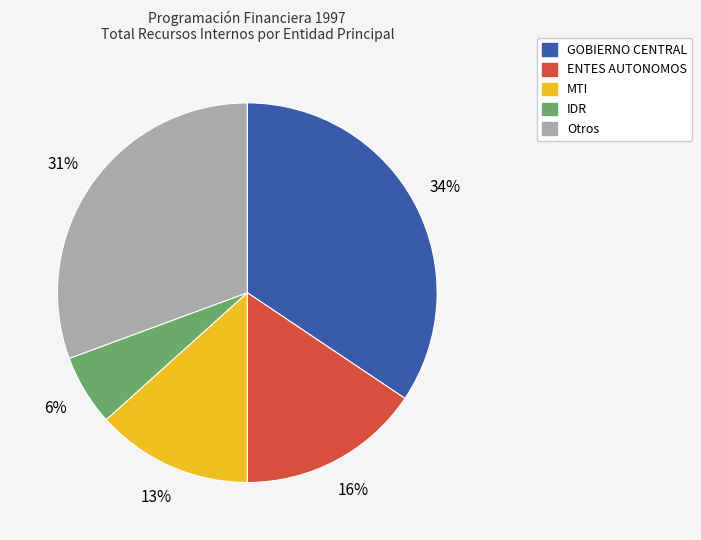

To the nearest percent, what is the average slice percentage?

20%